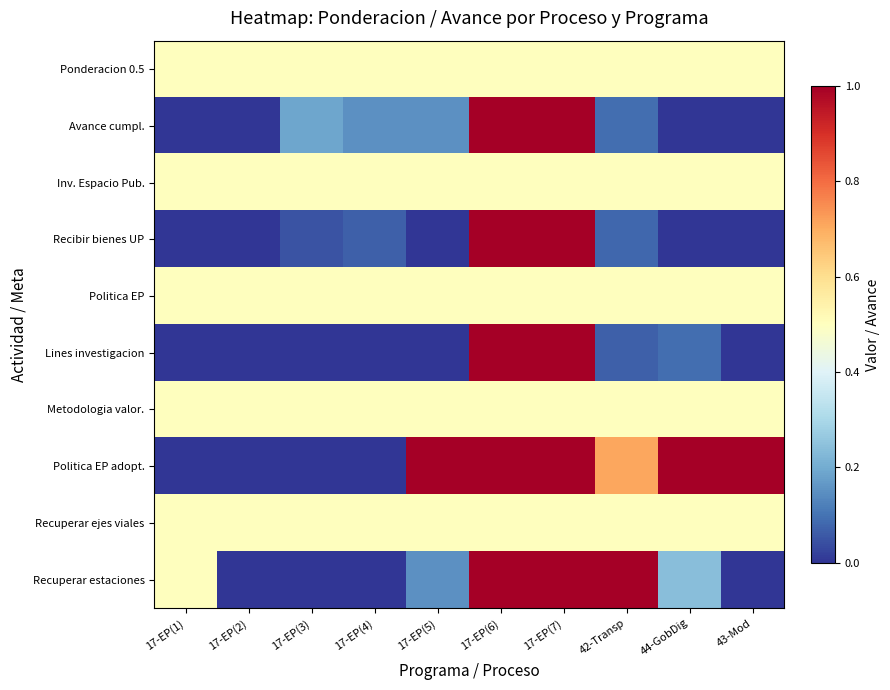

At which category is the sum across all series the highest?

17-EP(6)